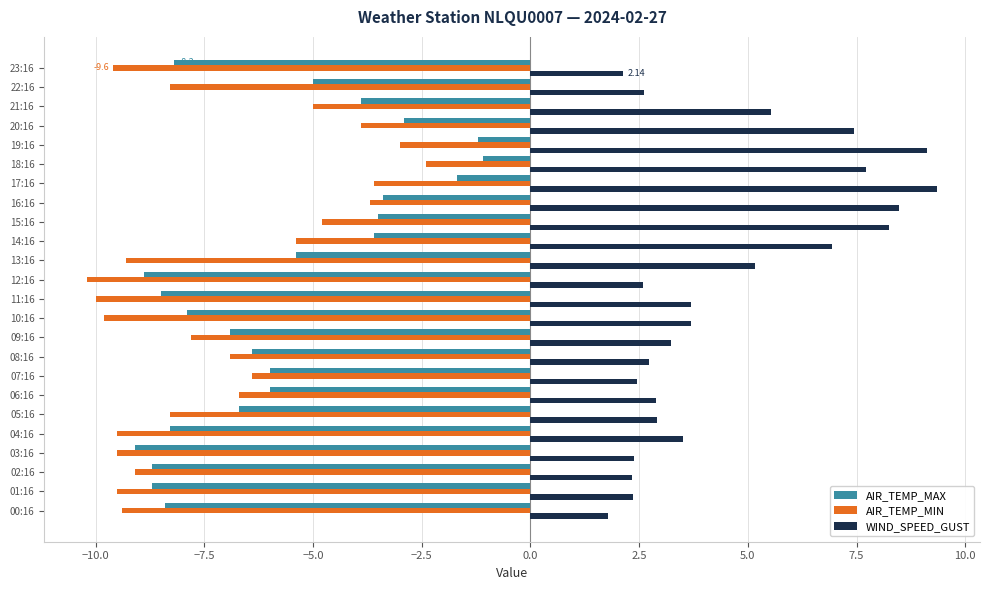

What is the difference between the maximum and minimum values in the AIR_TEMP_MAX series?

8.0